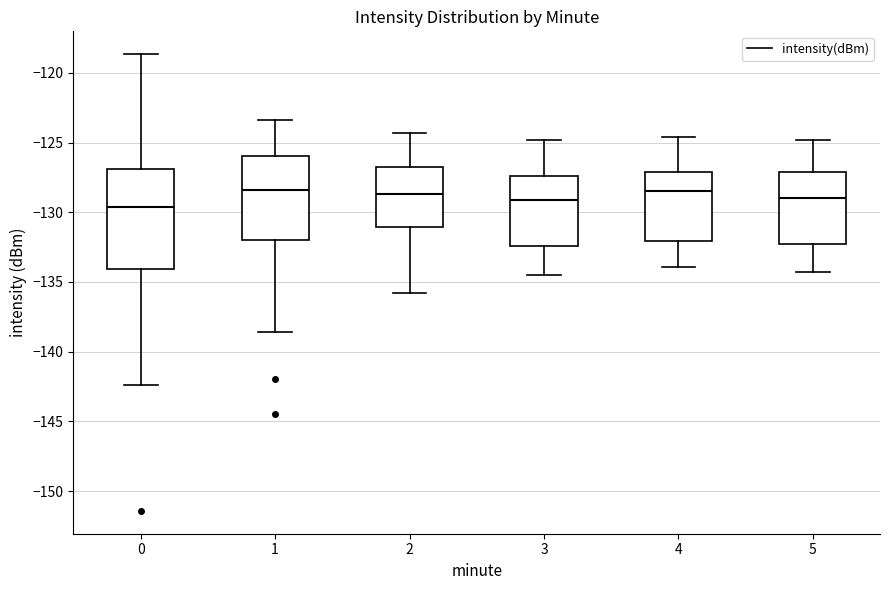

Which box's median line is the lowest?

0